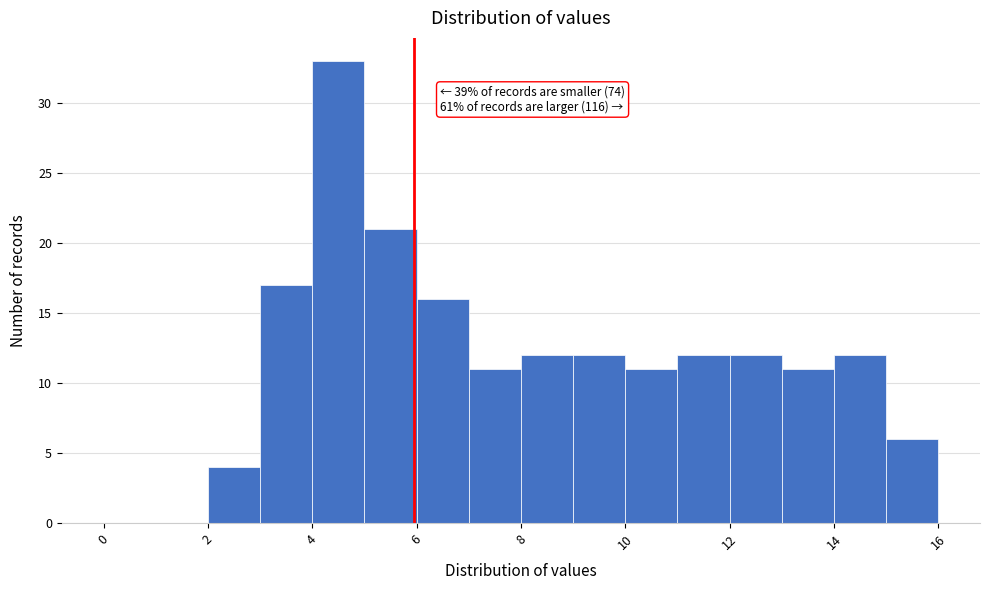

Which range on the x-axis has the tallest bar?

4 to 5